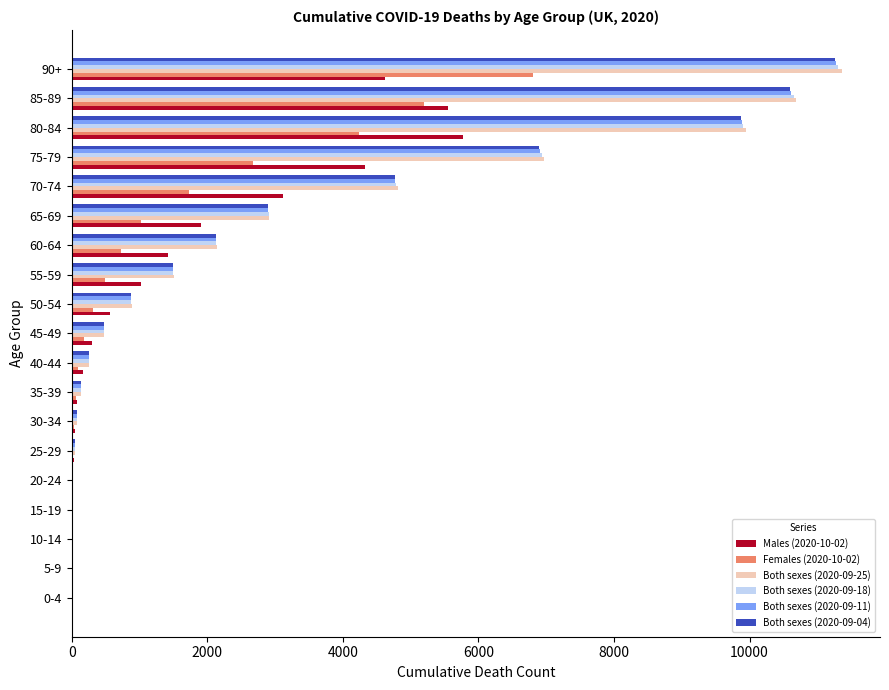

What is the greatest value displayed?

11356